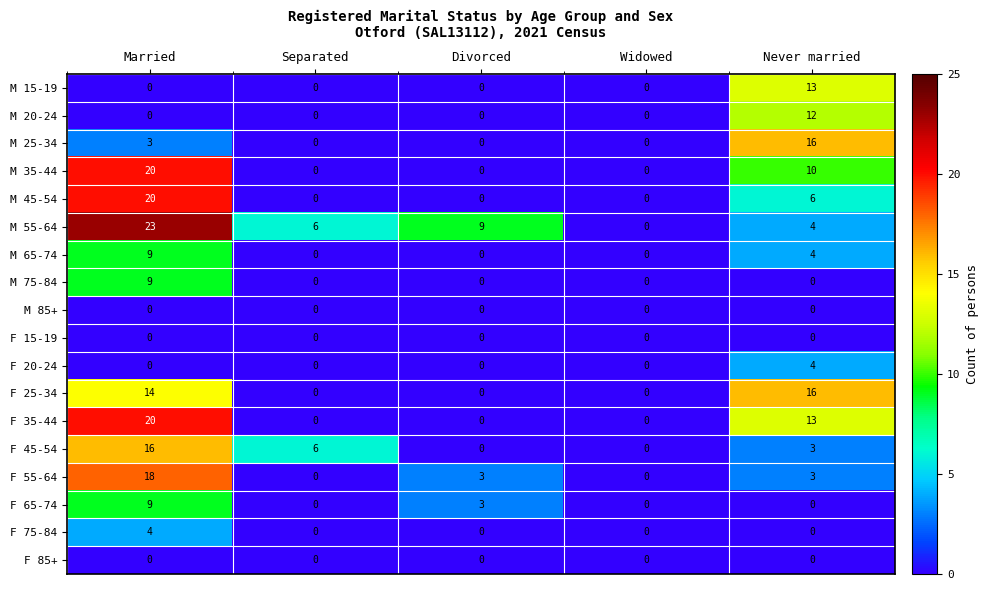

What is the difference between the maximum and minimum values in the F 20-24 series?

4